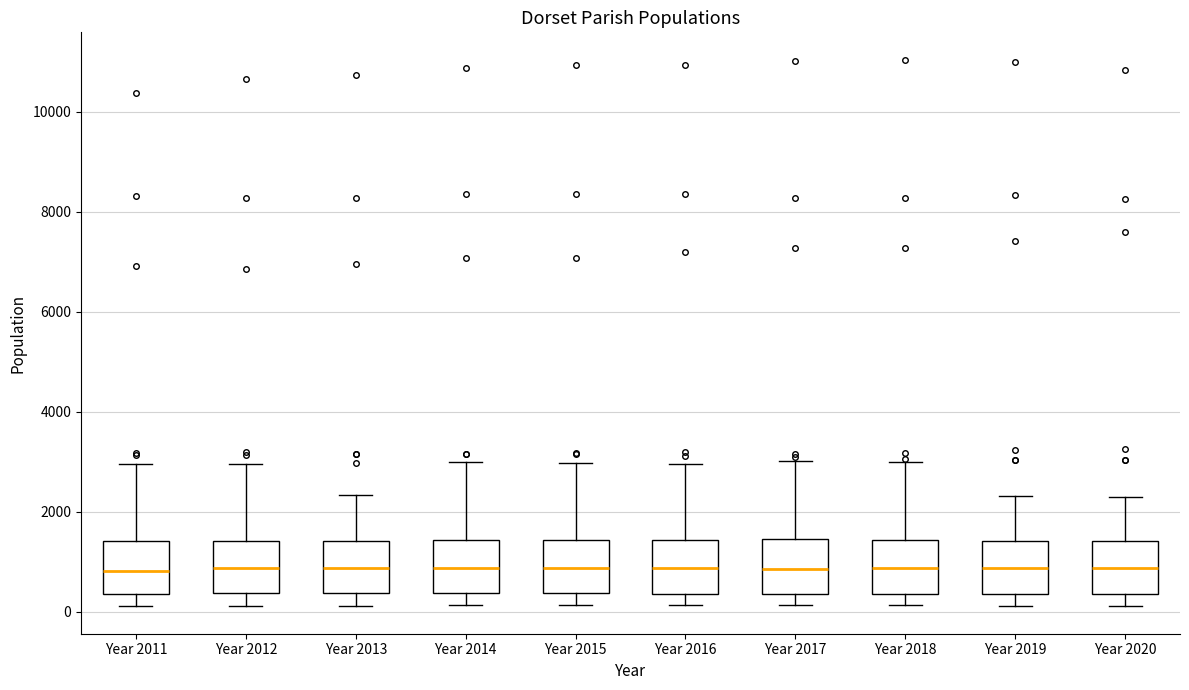

Reading left to right, read every box against the y-axis: the position of its median line, the range the box covers, and the ends of its whiskers. The values are not printed on the chart, so give them approximately, as read against the axis.

Year 2011: median 800, box 400 to 1400, whiskers 200 to 3000
Year 2012: median 800, box 400 to 1400, whiskers 200 to 3000
Year 2013: median 800, box 400 to 1400, whiskers 200 to 2400
Year 2014: median 800, box 400 to 1400, whiskers 200 to 3000
Year 2015: median 800, box 400 to 1400, whiskers 200 to 3000
Year 2016: median 800, box 400 to 1400, whiskers 200 to 3000
Year 2017: median 800, box 400 to 1400, whiskers 200 to 3000
Year 2018: median 800, box 400 to 1400, whiskers 200 to 3000
Year 2019: median 800, box 400 to 1400, whiskers 200 to 2400
Year 2020: median 800, box 400 to 1400, whiskers 200 to 2200